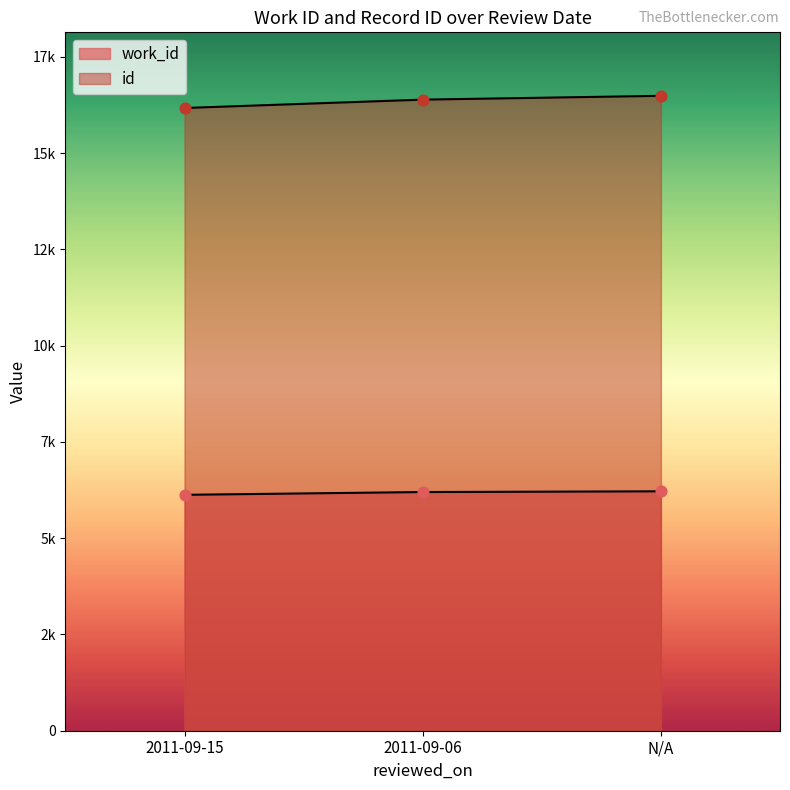

At which category is the sum across all series the highest?

N/A